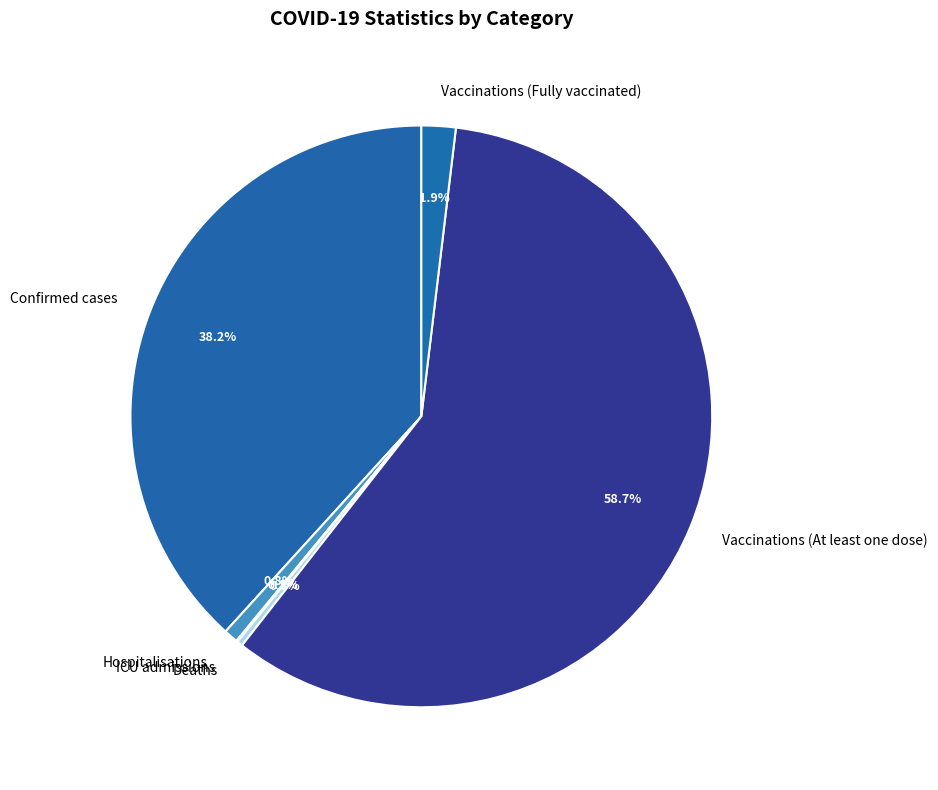

To the nearest percent, what is the difference between the largest and smallest slice percentages?

59%